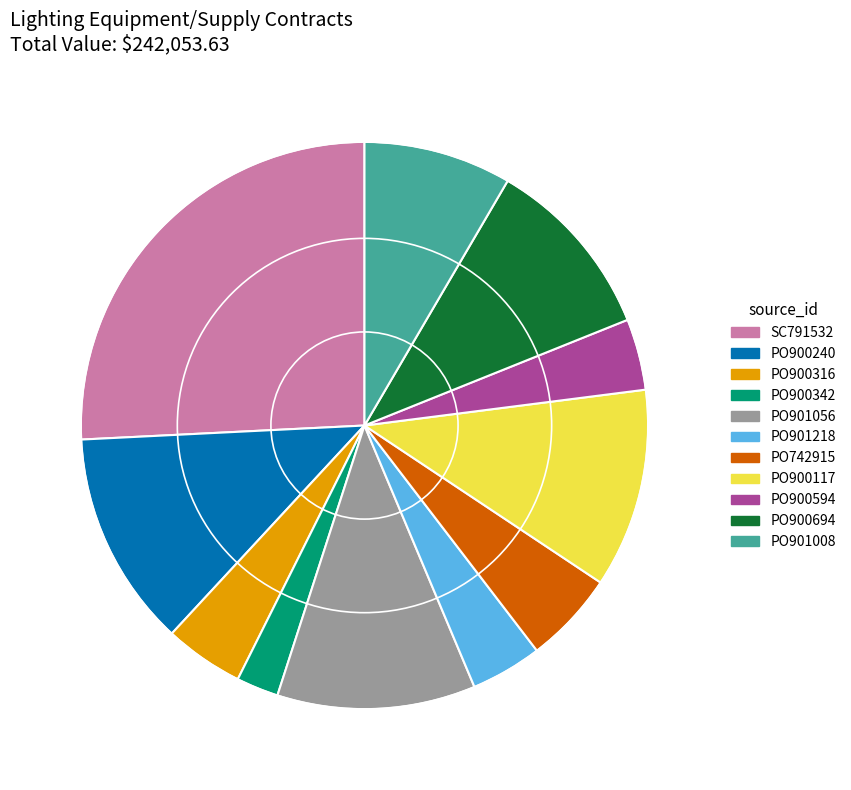

What is the smallest slice in the pie chart?

PO900342